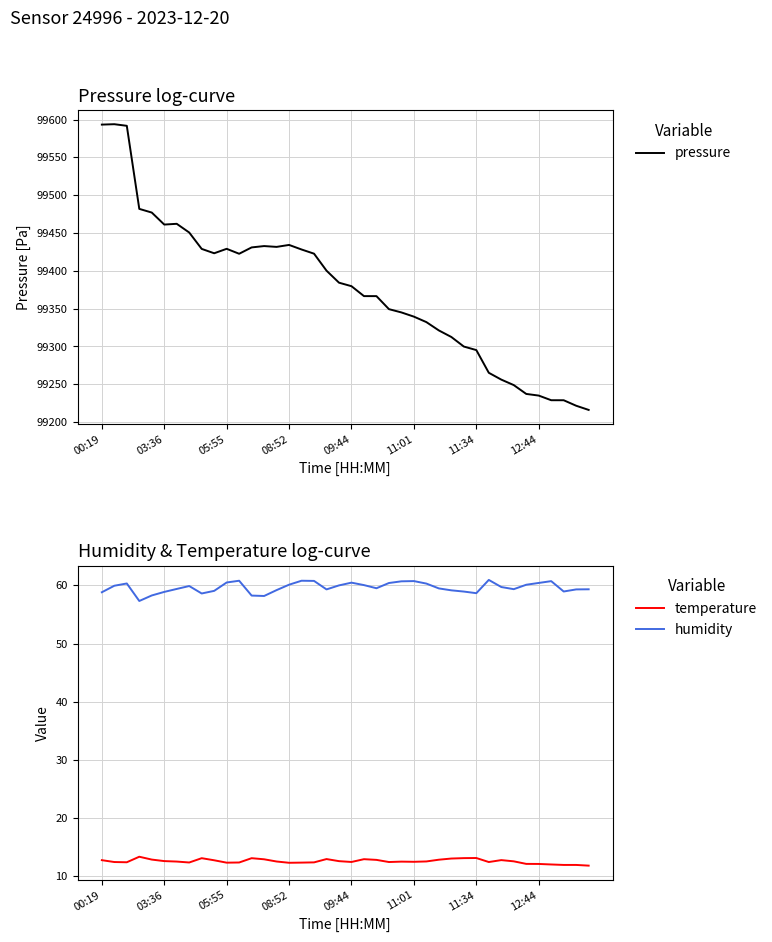

Which series has the largest total across all categories?

pressure